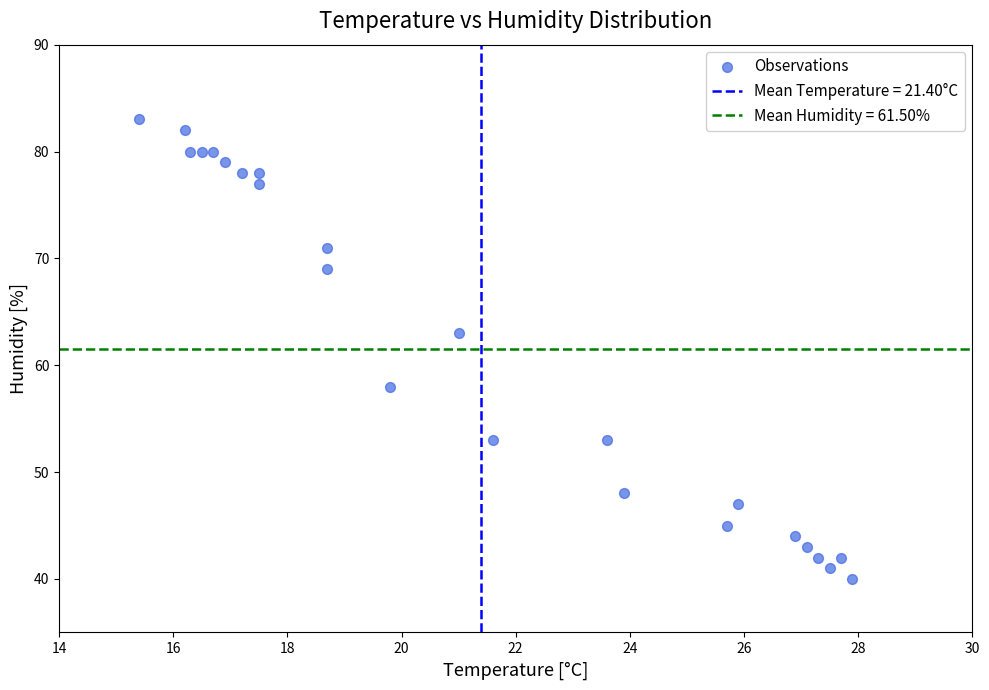

What is the range of Y values (max minus min)?

43